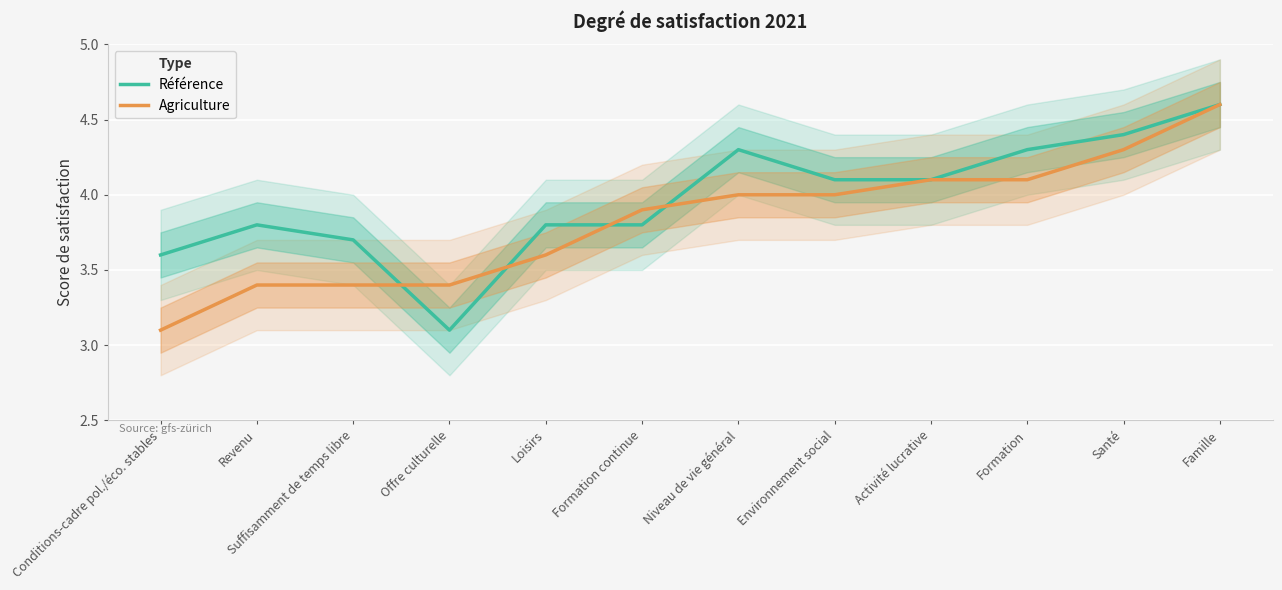

True or false: Référence has a value of 1.2 at Conditions-cadre pol./éco. stables.

False